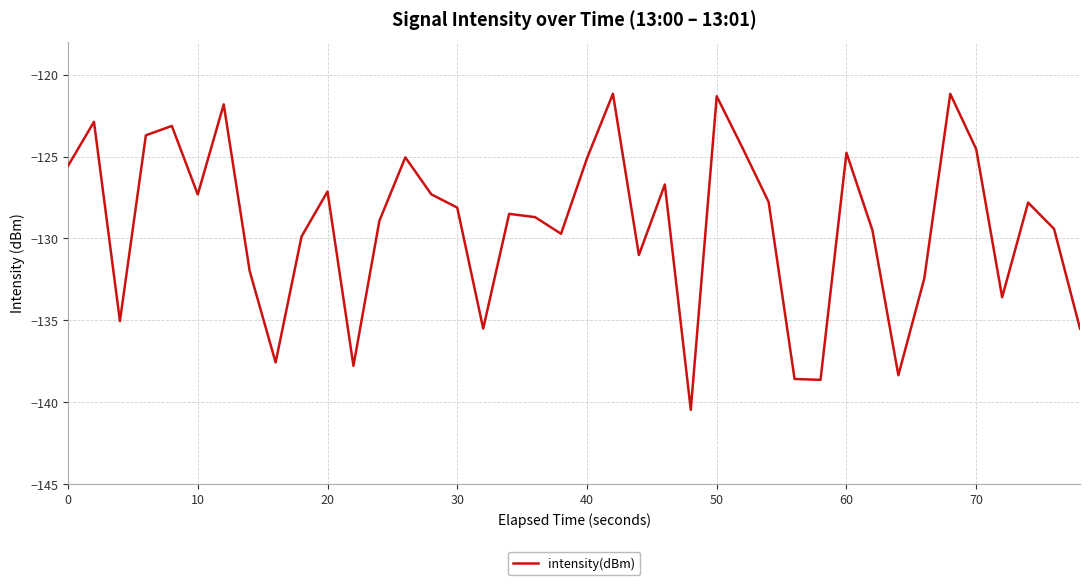

What is the difference between the maximum and minimum values?

19.3